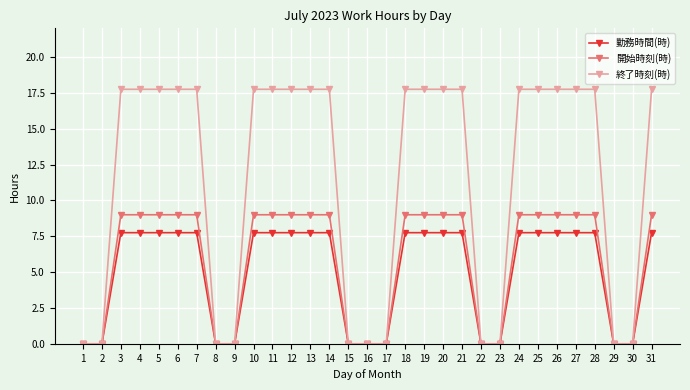

Is it true that 終了時刻(時) equals 27.8 at 11?

False